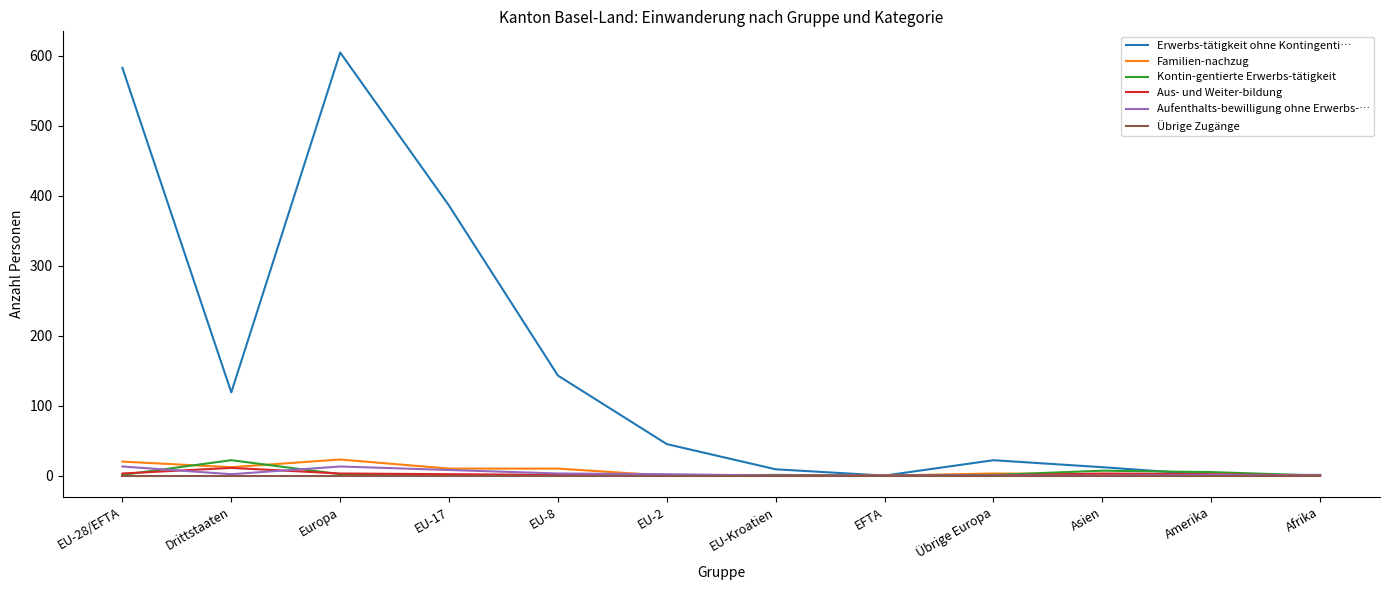

Between EU-28/EFTA and EU-8, which series saw the biggest shift?

Erwerbs-tätigkeit ohne Kontingenti…